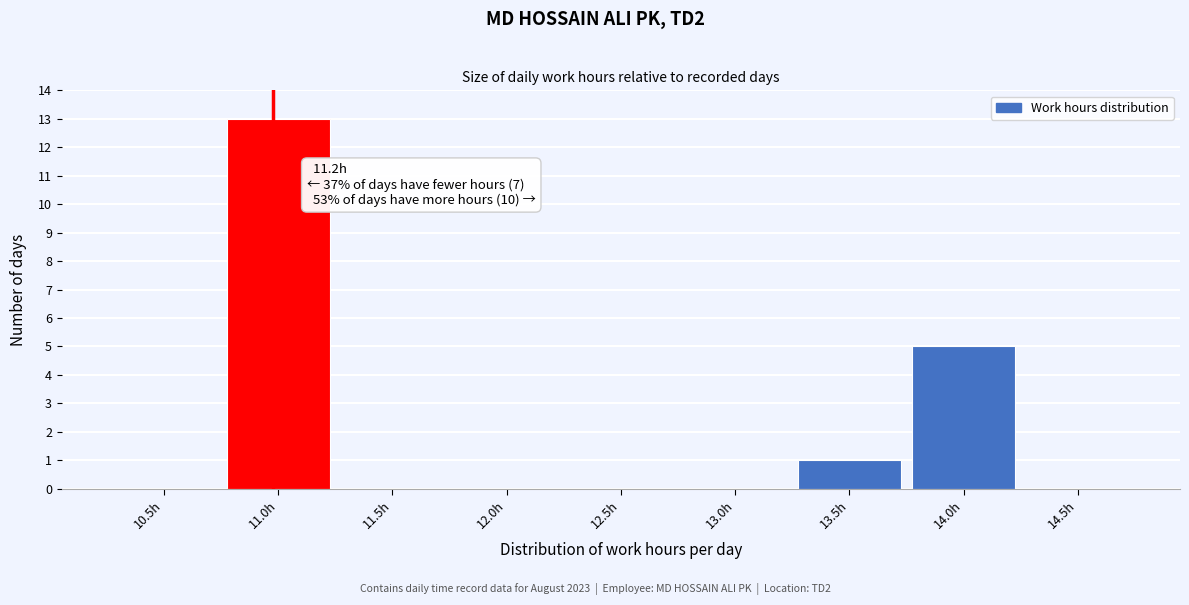

Reading left to right, extract all data points from this chart.

10.5h=0	11.0h=13	11.5h=0	12.0h=0	12.5h=0	13.0h=0	13.5h=1	14.0h=5	14.5h=0